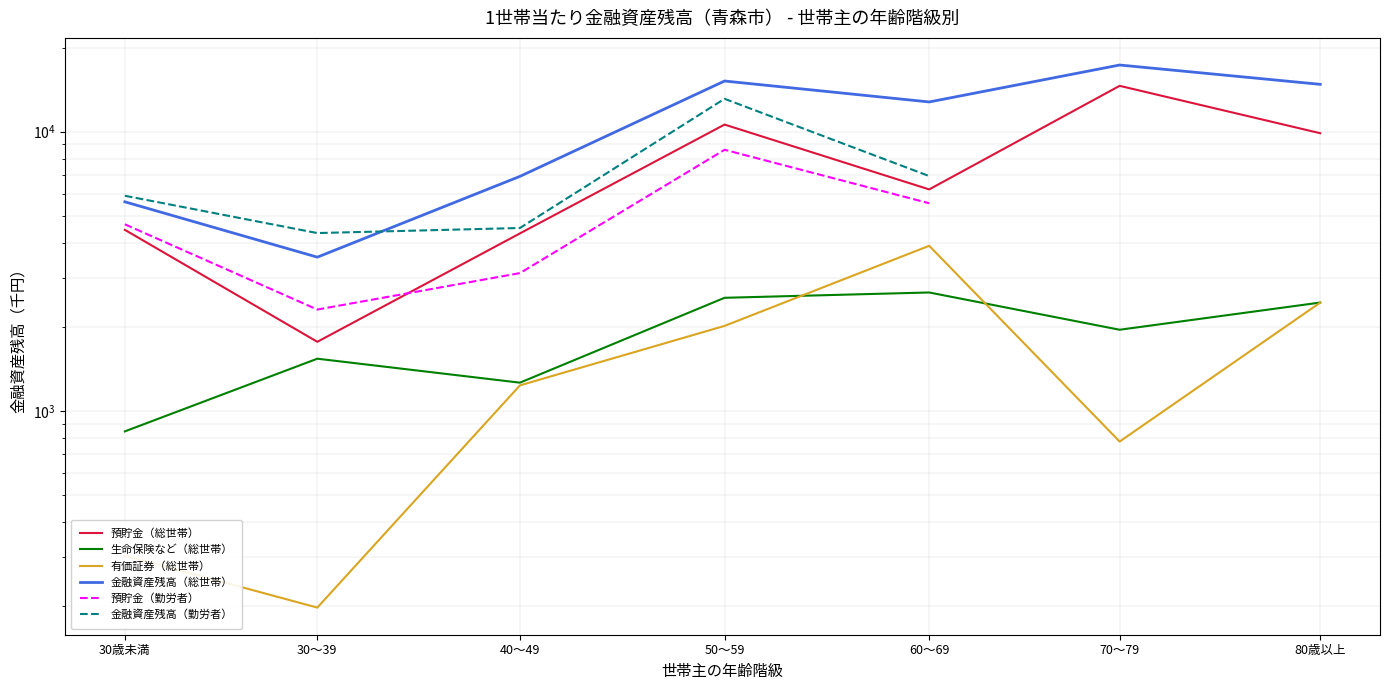

The value of 金融資産残高（総世帯） at 40～49 is 3698.0. True or false?

False